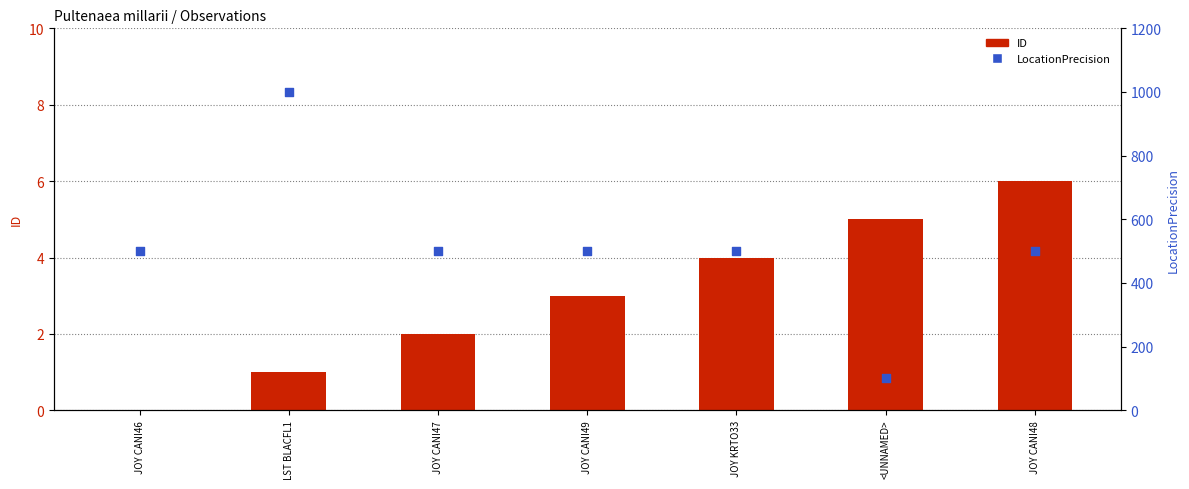

At how many categories does at least one series exceed 293?

6